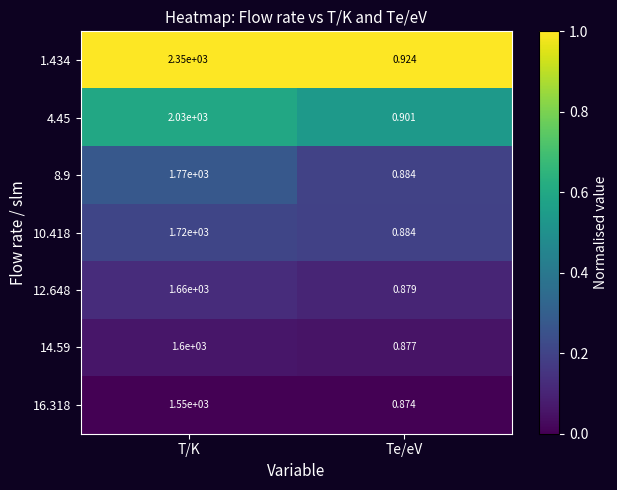

Which series has the largest total across all categories?

1.434